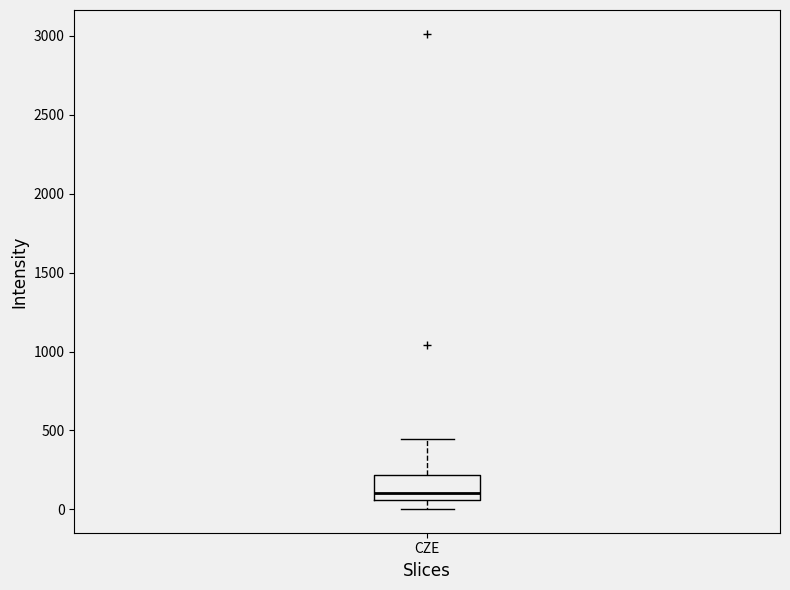

Read this box plot against the y-axis: the position of the median line, the range covered by the box, and the ends of both whiskers. The values are not printed on the chart, so give them approximately, as read against the axis.

median 100, box 50 to 200, whiskers 0 to 450